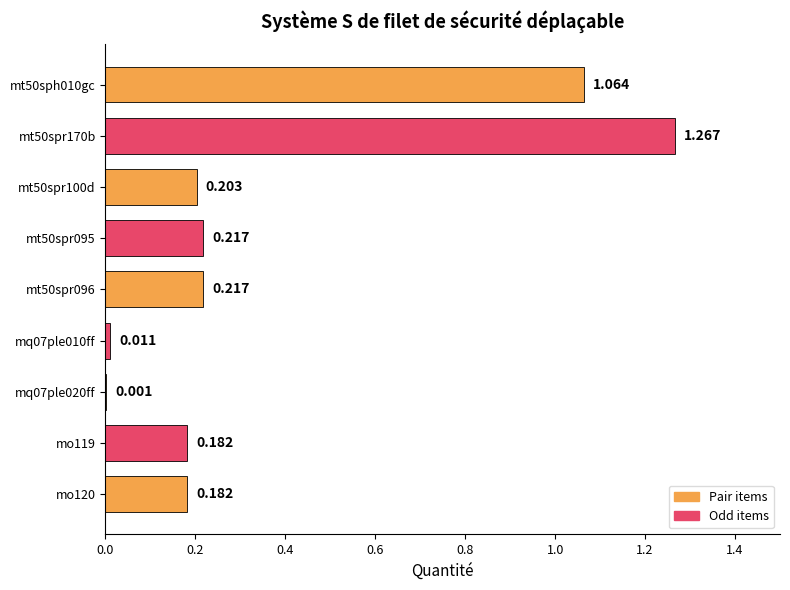

Are the bars grouped side by side (vs. stacked)?

No